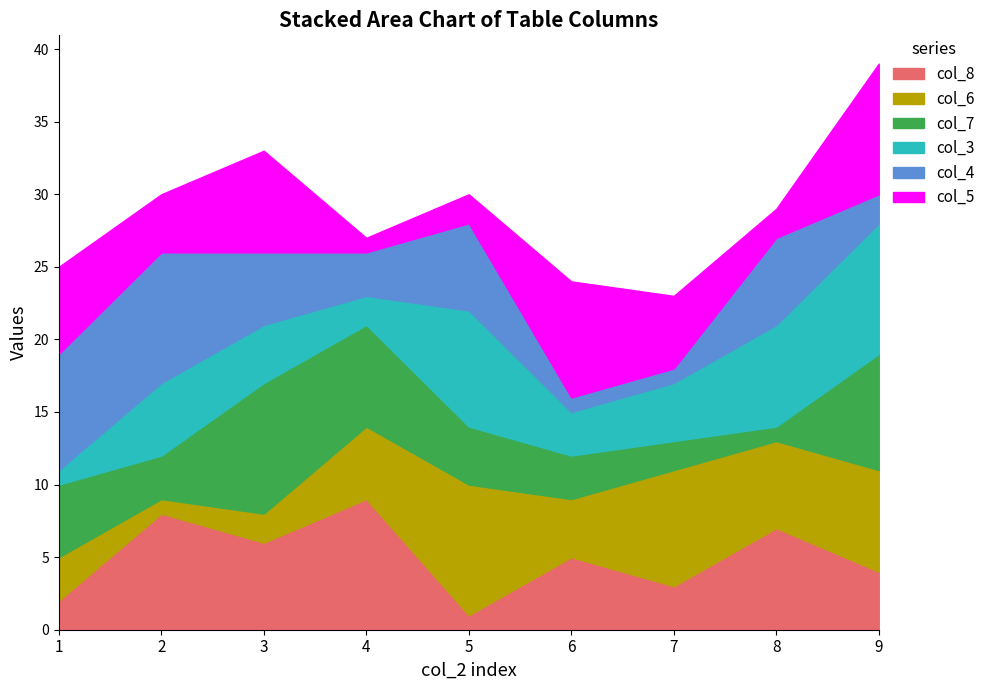

Count the col_8 values in the range 3 to 7.

5